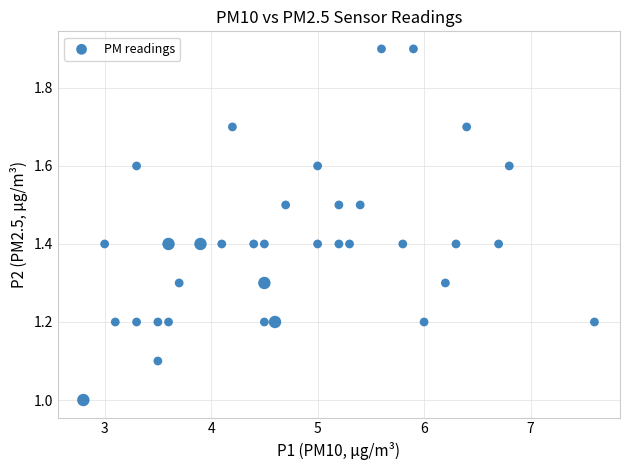

What is the range of Y values (max minus min)?

0.9